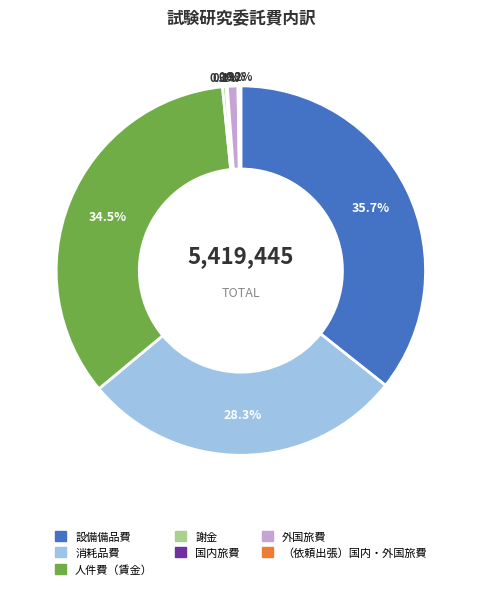

Do 人件費（賃金） and 謝金 together represent more than half of the pie?

No